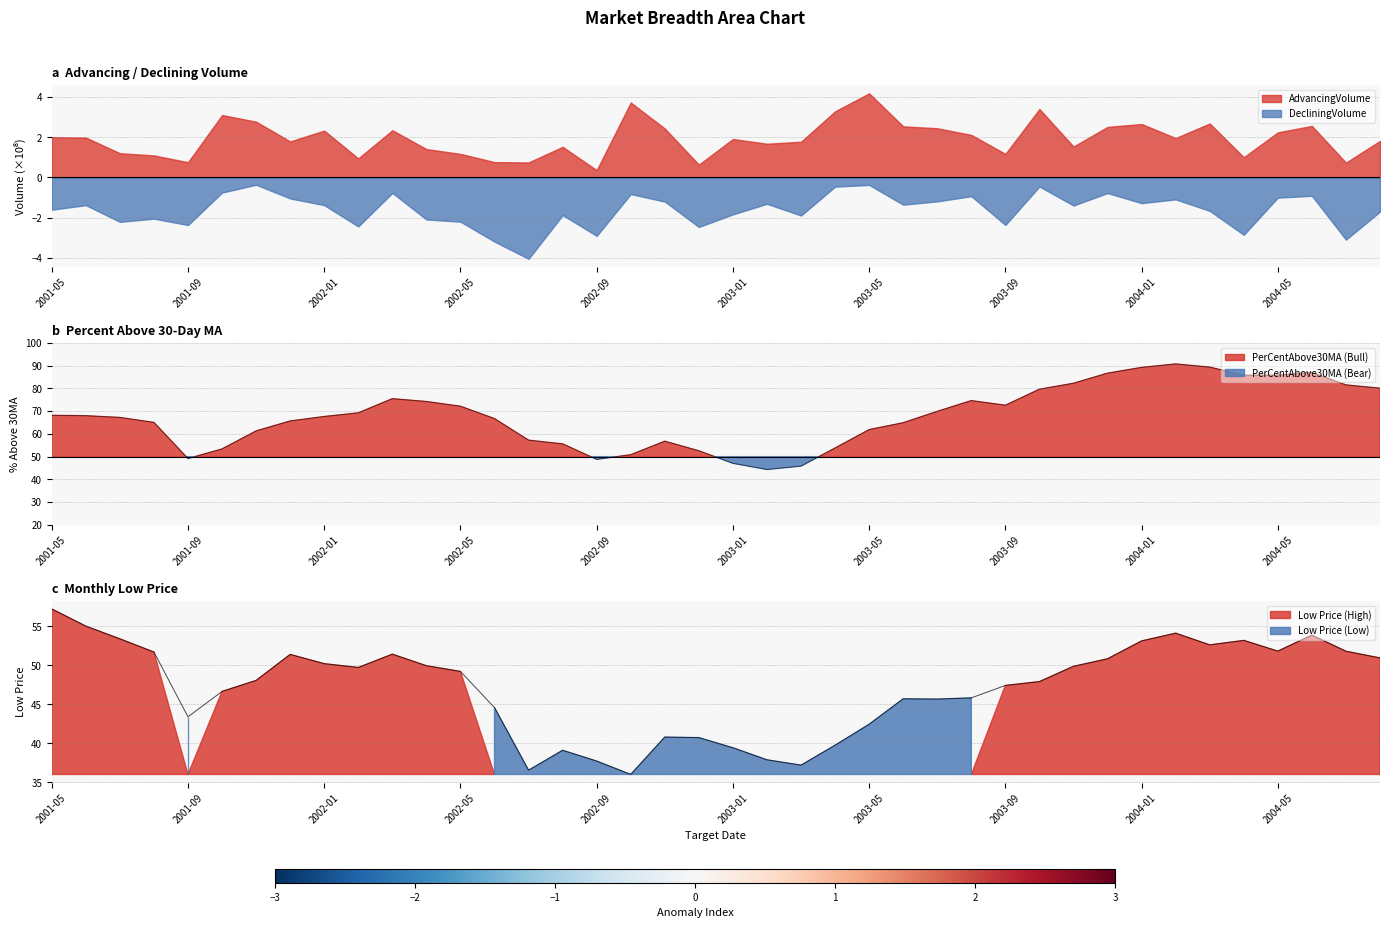

True or false: Low has more than 0 interior local peaks.

True